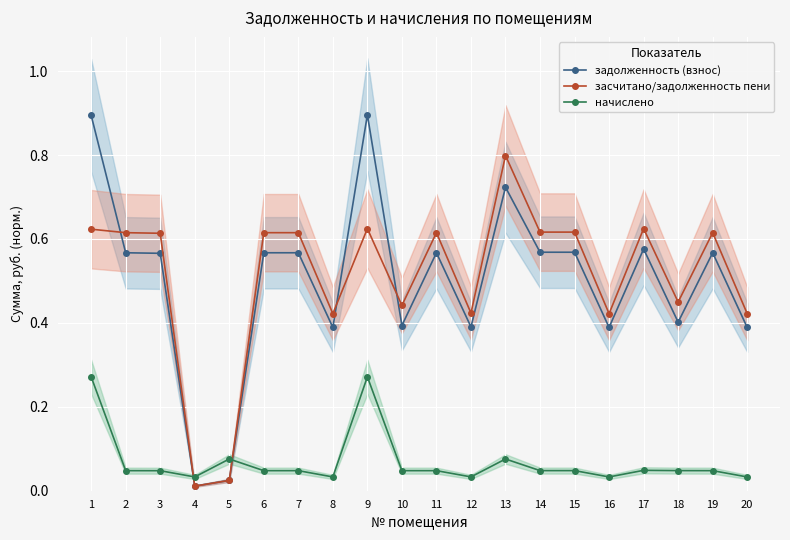

List the series in order of their peak value, highest first.

задолженность (взнос), засчитано/задолженность пени, начислено